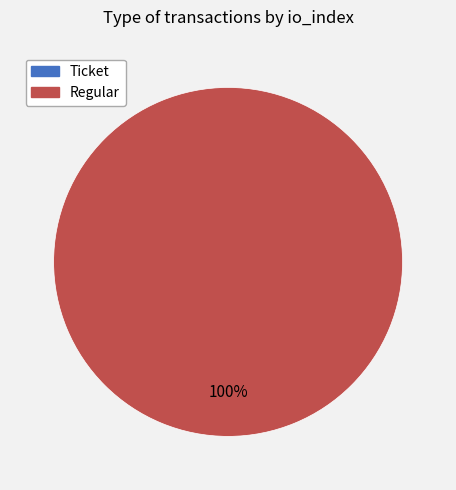

Combined, do Regular (io_index=10) and Ticket (io_index=0) account for over 50%?

Yes